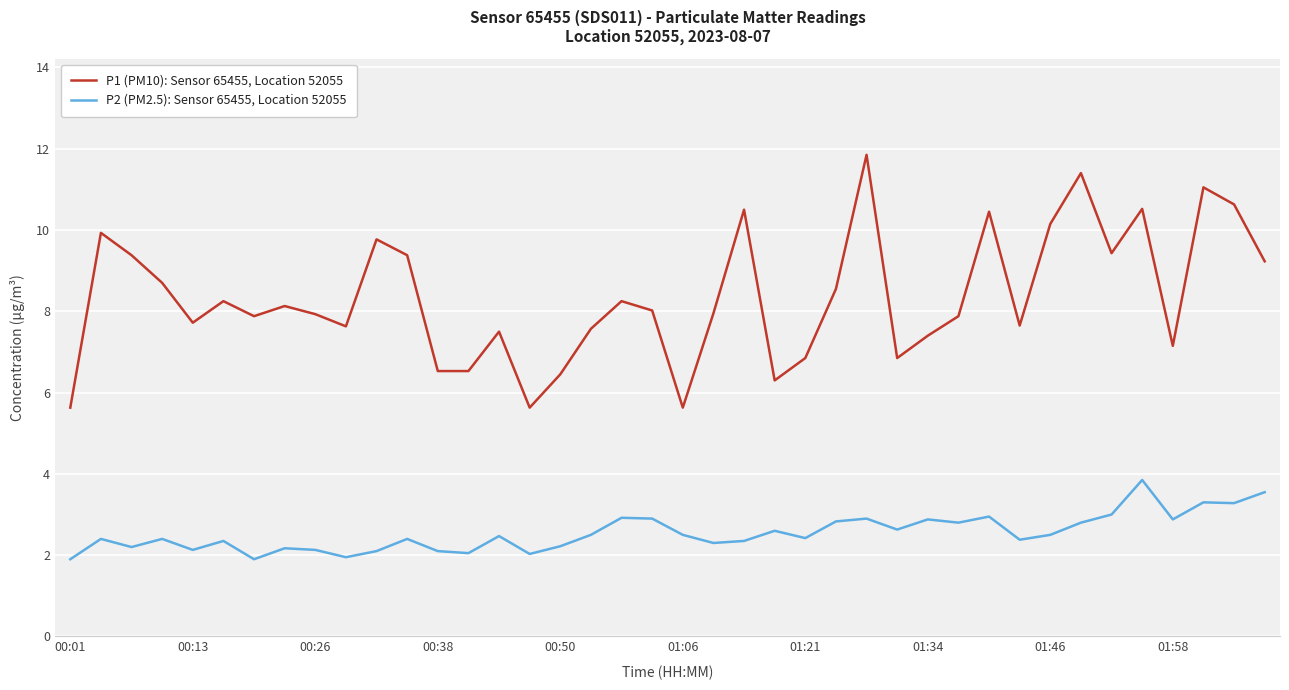

How many lines are shown in the chart?

2